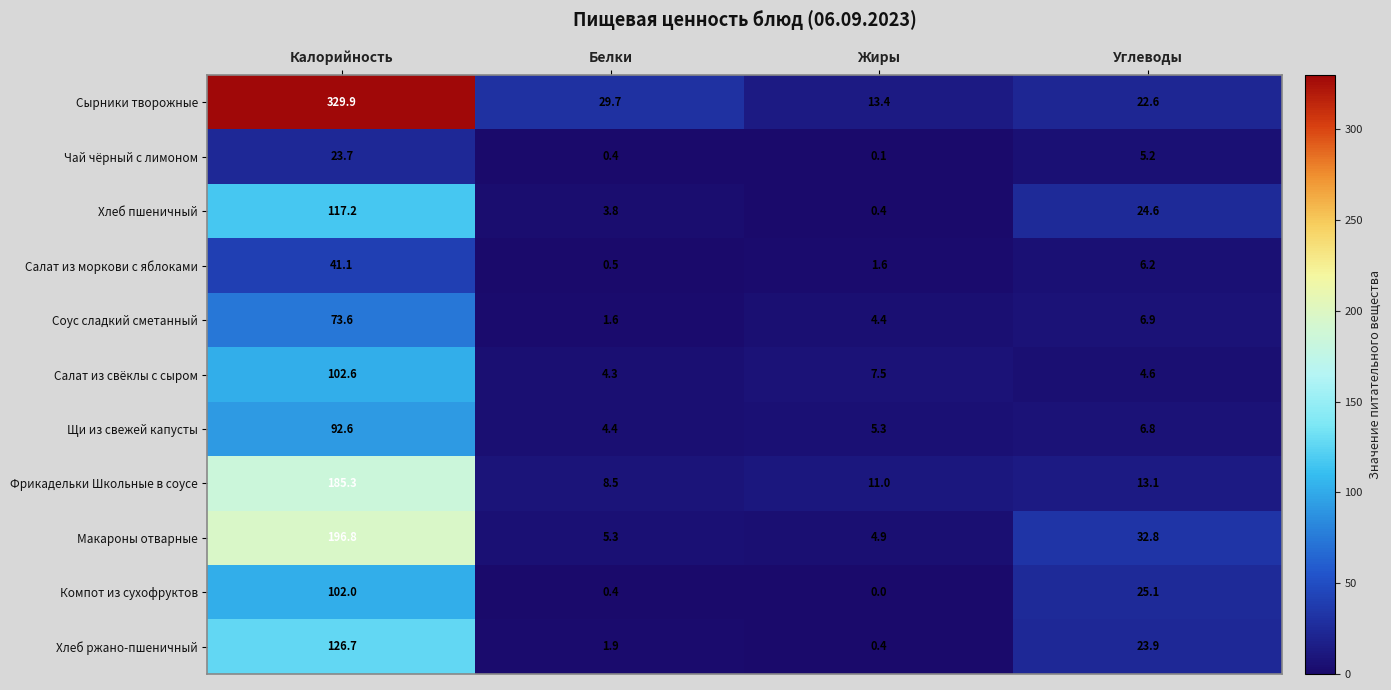

Rank the series at Калорийность from highest to lowest value.

Сырники творожные, Макароны отварные, Фрикадельки Школьные в соусе, Хлеб ржано-пшеничный, Хлеб пшеничный, Салат из свёклы с сыром, Компот из сухофруктов, Щи из свежей капусты, Соус сладкий сметанный, Салат из моркови с яблоками, Чай чёрный с лимоном